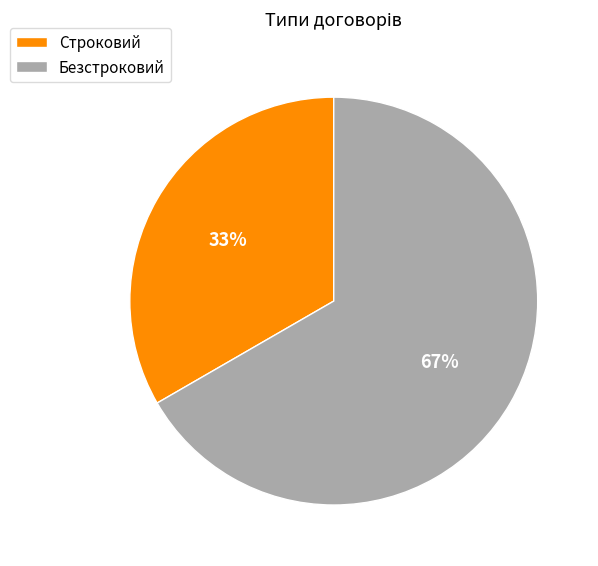

Is it true that Строковий is 25% of the pie?

False